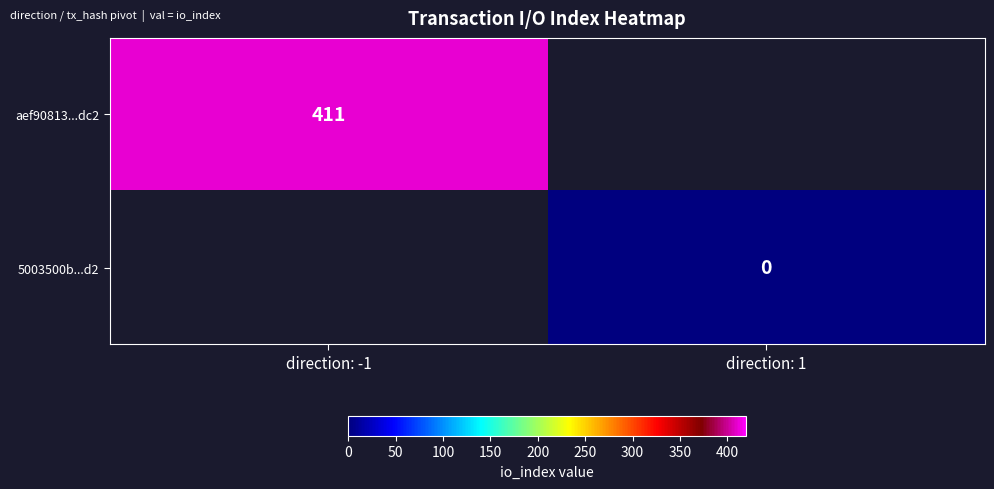

Is the value of aef90813...dc2 at direction: -1 greater than the value of 5003500b...d2 at direction: 1?

Yes